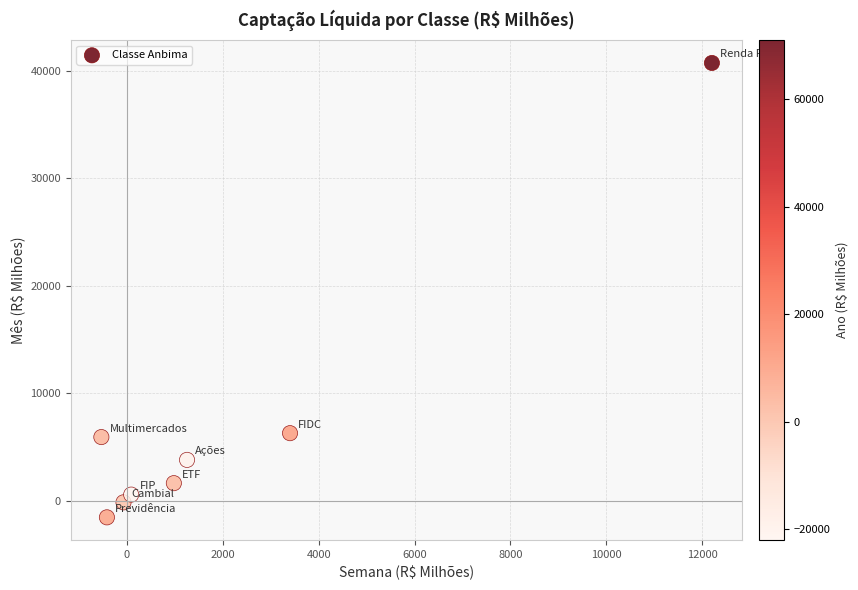

What is the range of Y values (max minus min)?

42306.3